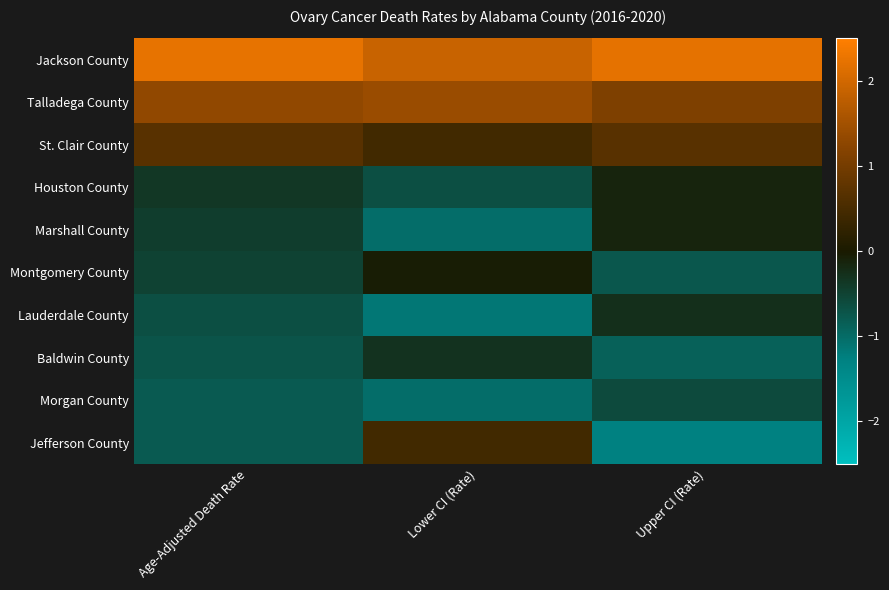

Reading right to left, transcribe all the data shown in this chart.

Jackson County: Upper CI (Rate)=2.2	Lower CI (Rate)=1.9	Age-Adjusted Death Rate=2.2
Talladega County: Upper CI (Rate)=1.1	Lower CI (Rate)=1.4	Age-Adjusted Death Rate=1.3
St. Clair County: Upper CI (Rate)=0.7	Lower CI (Rate)=0.4	Age-Adjusted Death Rate=0.7
Houston County: Upper CI (Rate)=-0.1	Lower CI (Rate)=-0.7	Age-Adjusted Death Rate=-0.4
Marshall County: Upper CI (Rate)=-0.1	Lower CI (Rate)=-1.0	Age-Adjusted Death Rate=-0.4
Montgomery County: Upper CI (Rate)=-0.8	Lower CI (Rate)=-0.0	Age-Adjusted Death Rate=-0.5
Lauderdale County: Upper CI (Rate)=-0.3	Lower CI (Rate)=-1.1	Age-Adjusted Death Rate=-0.6
Baldwin County: Upper CI (Rate)=-0.9	Lower CI (Rate)=-0.3	Age-Adjusted Death Rate=-0.7
Morgan County: Upper CI (Rate)=-0.6	Lower CI (Rate)=-1.0	Age-Adjusted Death Rate=-0.8
Jefferson County: Upper CI (Rate)=-1.3	Lower CI (Rate)=0.4	Age-Adjusted Death Rate=-0.8